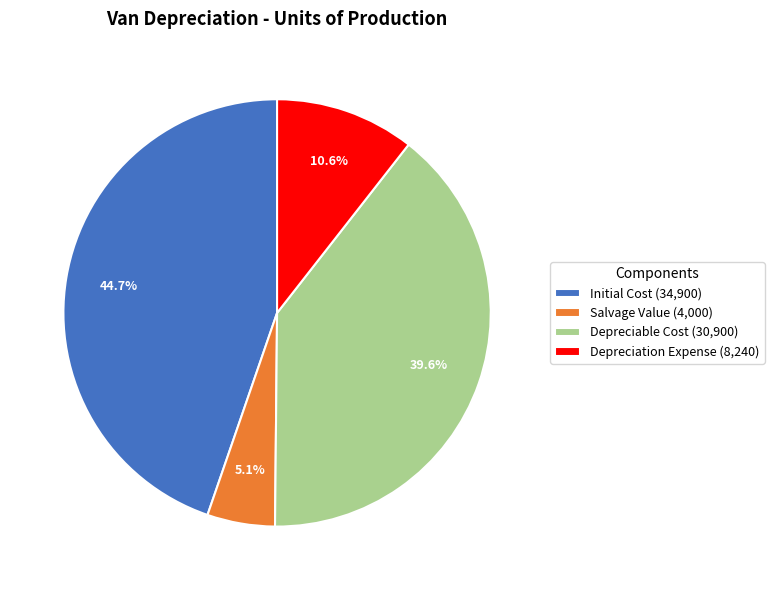

To the nearest percent, what is the average slice percentage?

25%